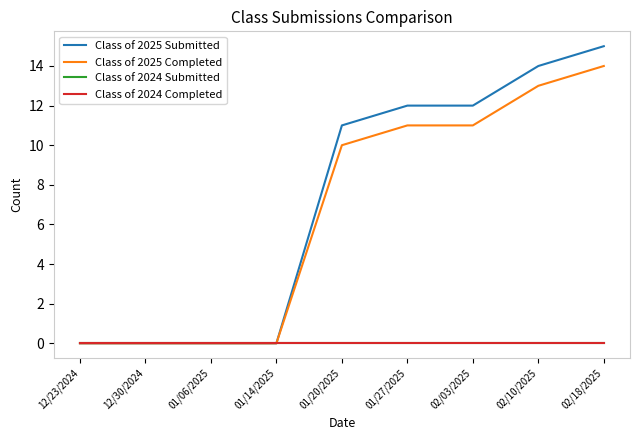

What is the maximum value shown in the chart?

15